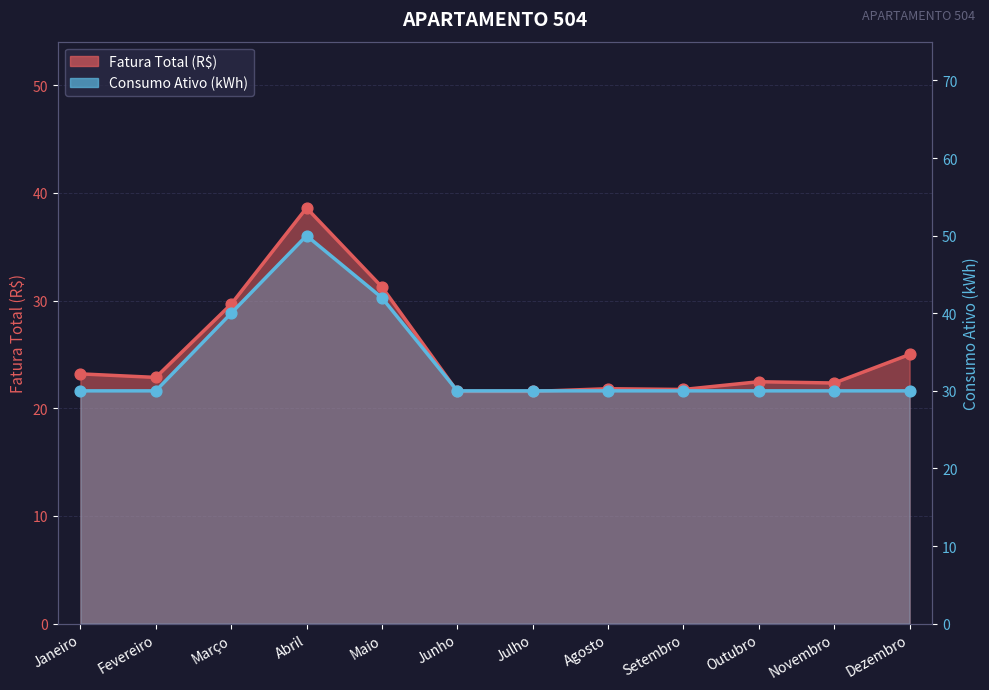

Which series has the largest total across all categories?

Consumo Ativo (kWh)